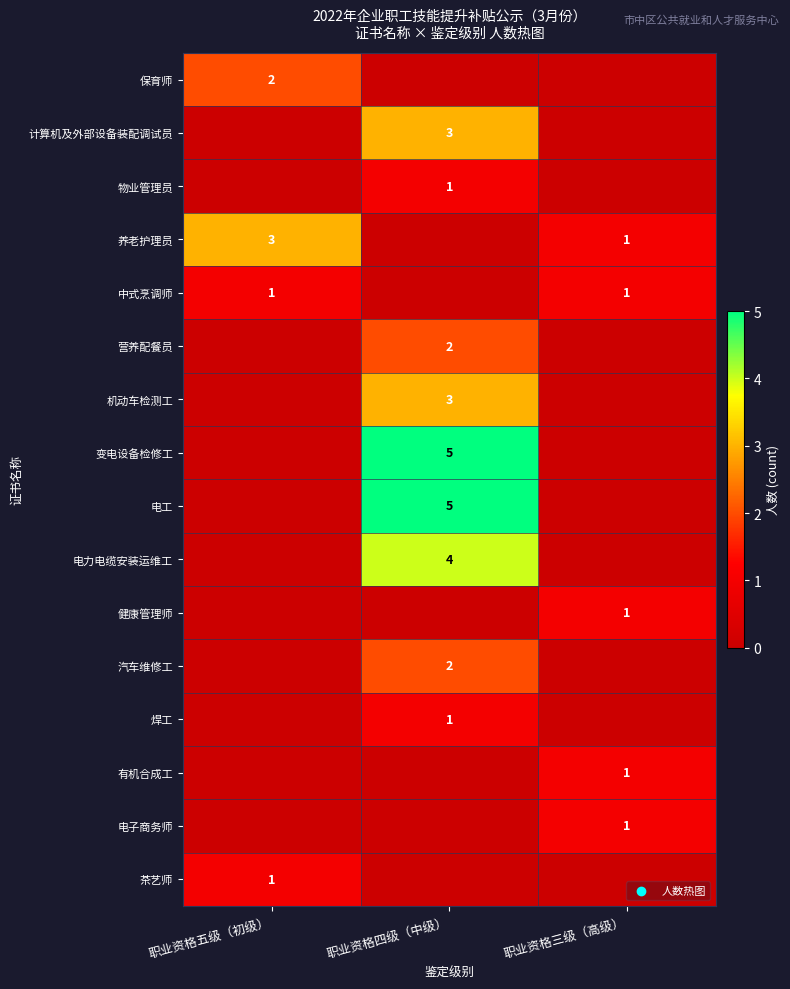

The 养老护理员 series shows 3 at 职业资格五级（初级）. True or false?

True